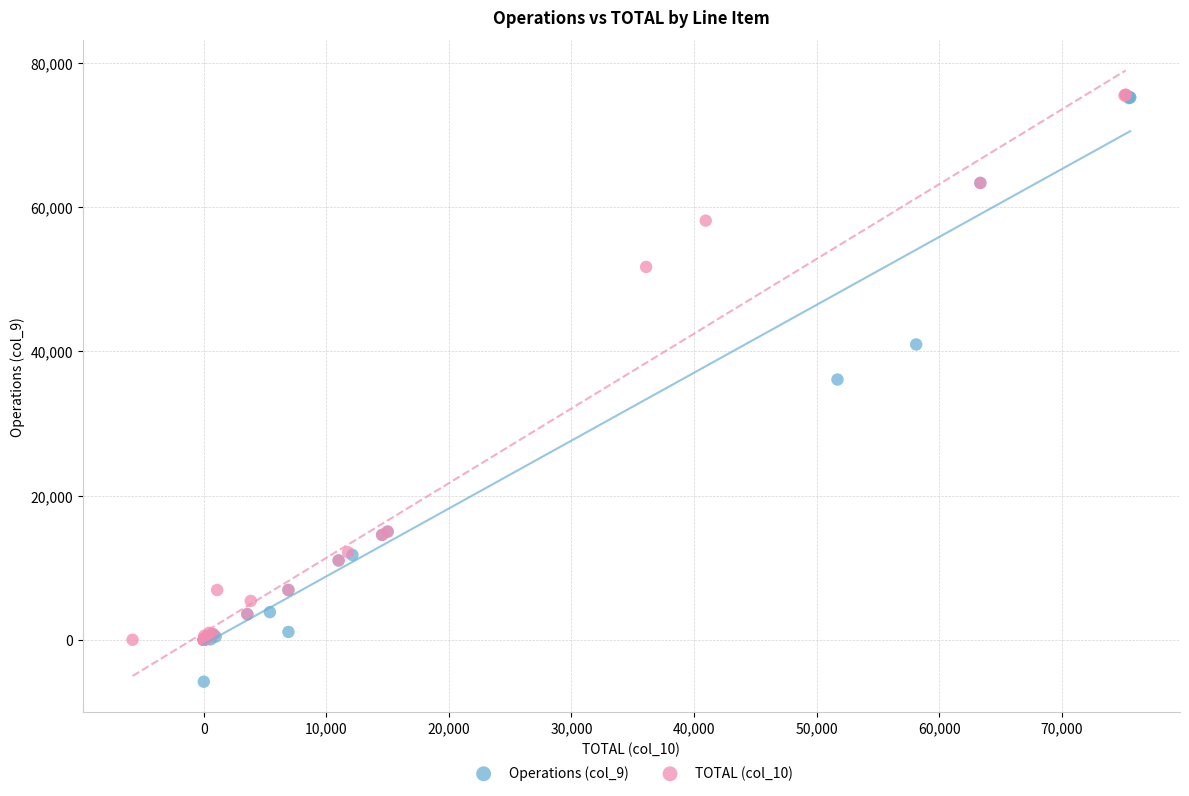

Which series has the largest Y range (max minus min)?

Operations (col_9)